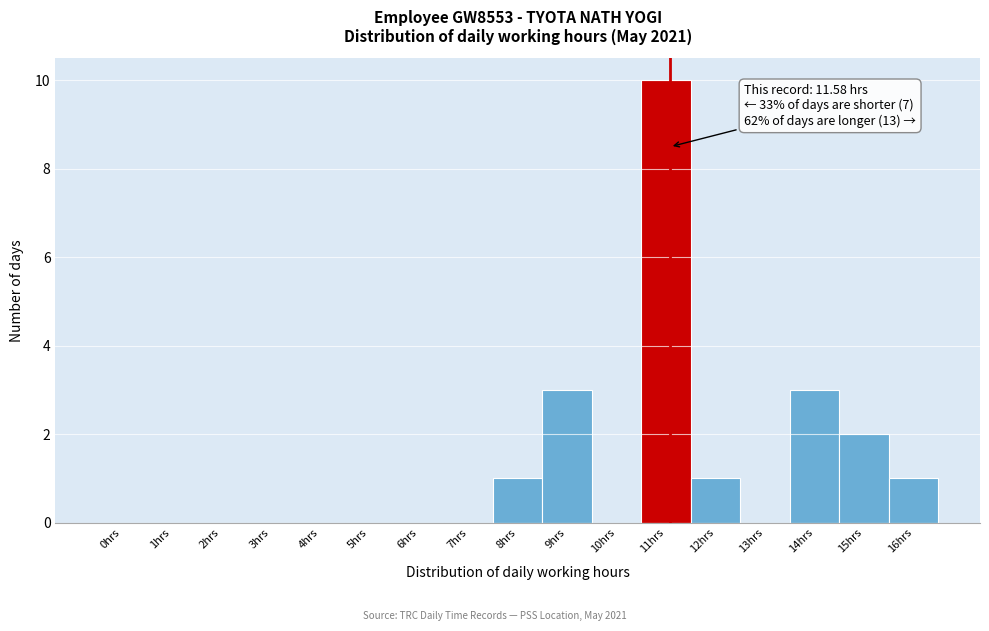

Reading right to left, list all the values displayed in this chart.

16hrs=1	15hrs=2	14hrs=3	13hrs=0	12hrs=1	11hrs=10	10hrs=0	9hrs=3	8hrs=1	7hrs=0	6hrs=0	5hrs=0	4hrs=0	3hrs=0	2hrs=0	1hrs=0	0hrs=0